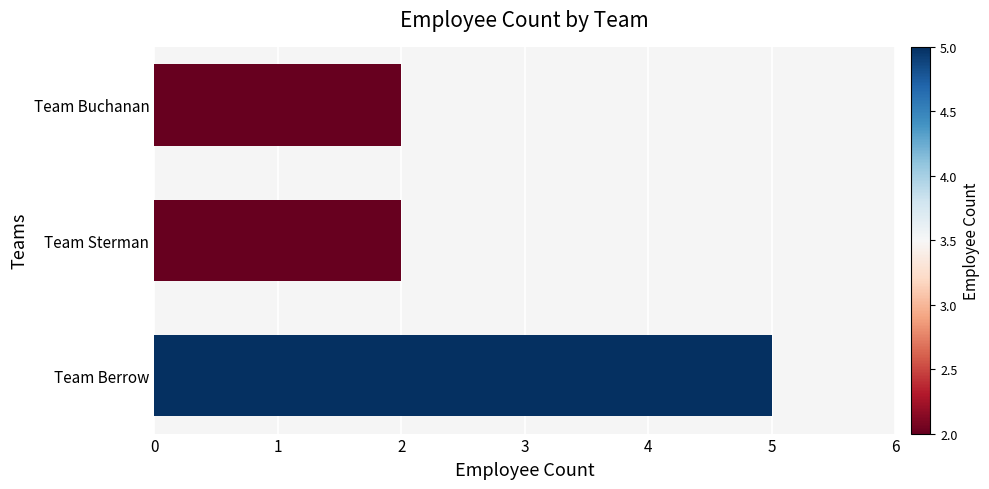

Are the bars grouped side by side (vs. stacked)?

No